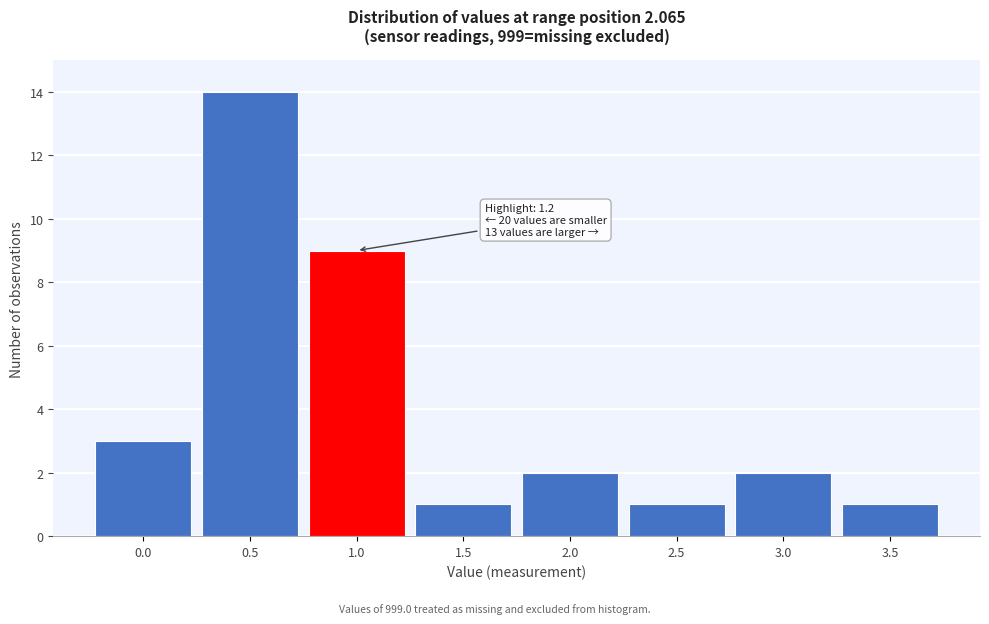

Reading right to left, list all the values displayed in this chart.

1	2	1	2	1	9	14	3